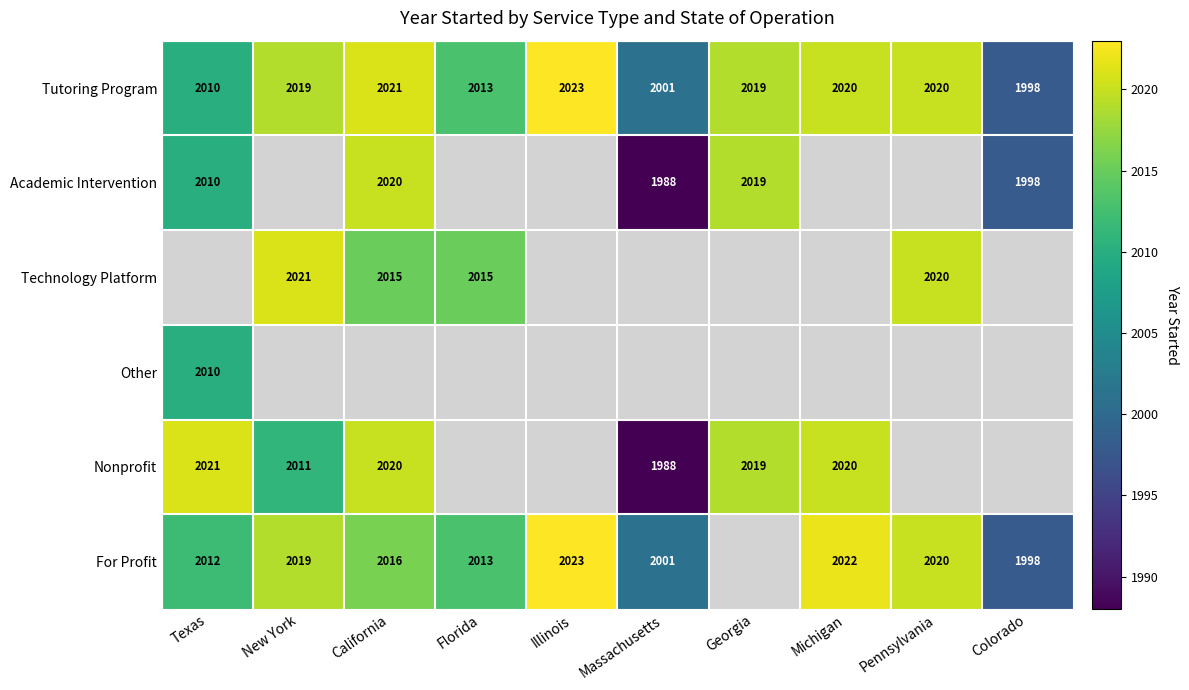

Is the value of Technology Platform at New York greater than the value of Tutoring Program at New York?

Yes